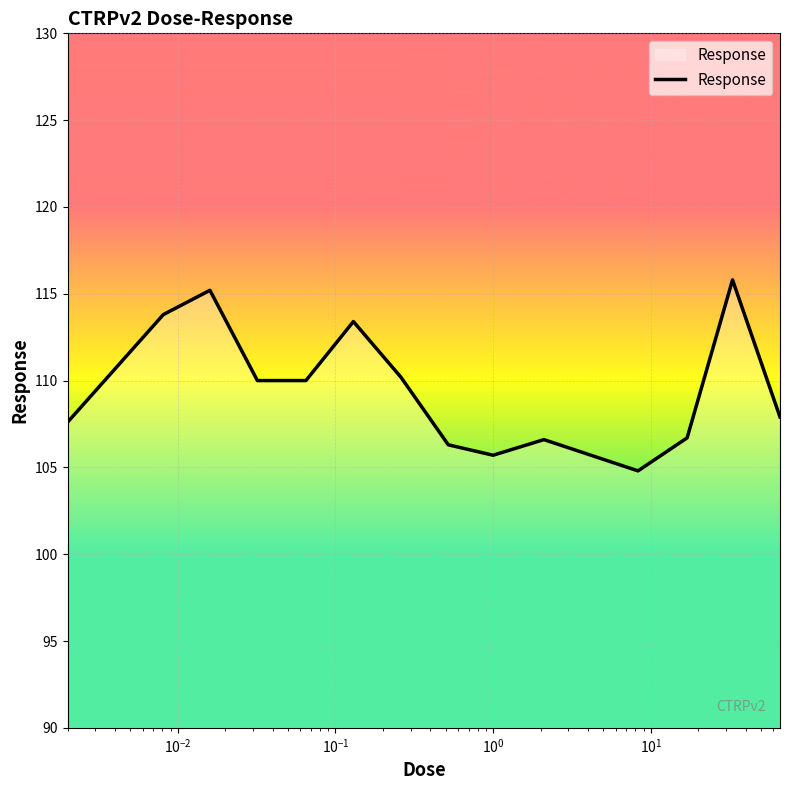

What is the smallest value displayed?

104.8